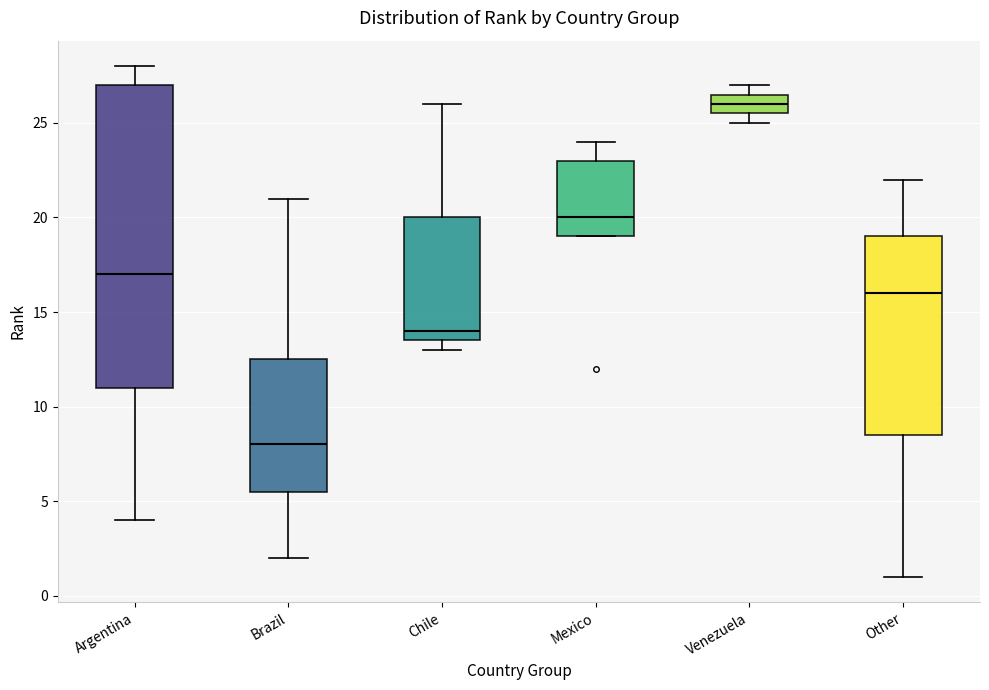

Reading left to right, transcribe this box plot: for each box, give where its median line is, the range the box spans, and where its two whiskers end, as read against the y-axis. The values are not printed on the chart, so give them approximately, as read against the axis.

Argentina: median 17.0, box 11.0 to 27.0, whiskers 4.0 to 28.0
Brazil: median 8.0, box 5.5 to 12.5, whiskers 2.0 to 21.0
Chile: median 14.0, box 13.5 to 20.0, whiskers 13.0 to 26.0
Mexico: median 20.0, box 19.0 to 23.0, whiskers 19.0 to 24.0
Venezuela: median 26.0, box 25.5 to 26.5, whiskers 25.0 to 27.0
Other: median 16.0, box 8.5 to 19.0, whiskers 1.0 to 22.0